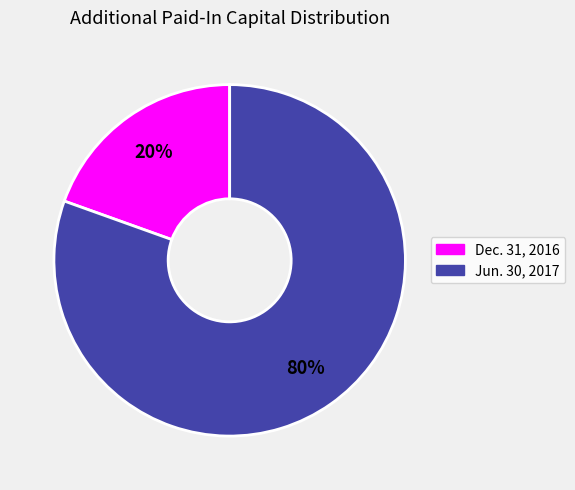

To the nearest percent, what is the average slice percentage?

50%